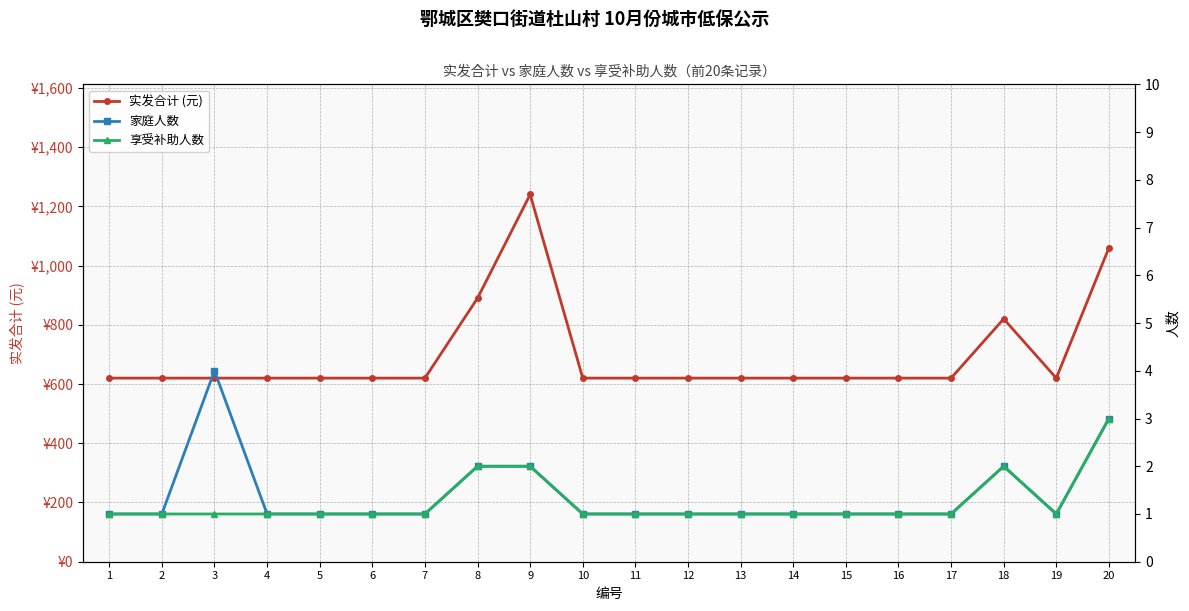

At which category is the sum across all series the highest?

9